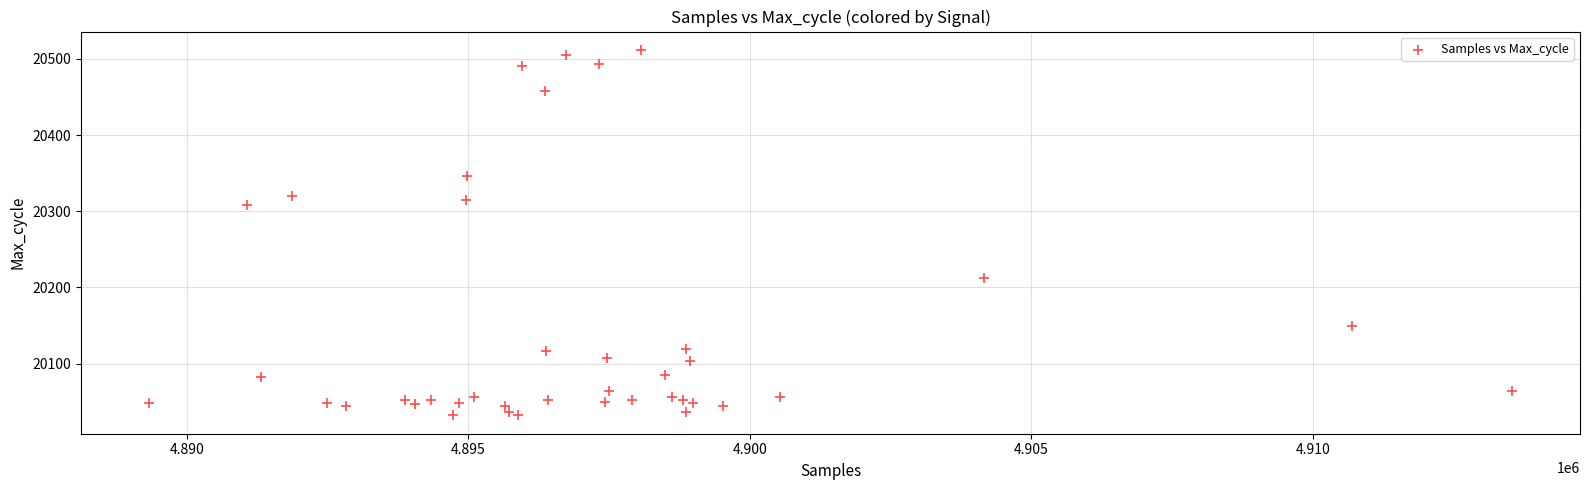

What Y value in the scatter plot is closest to 20272?

20308